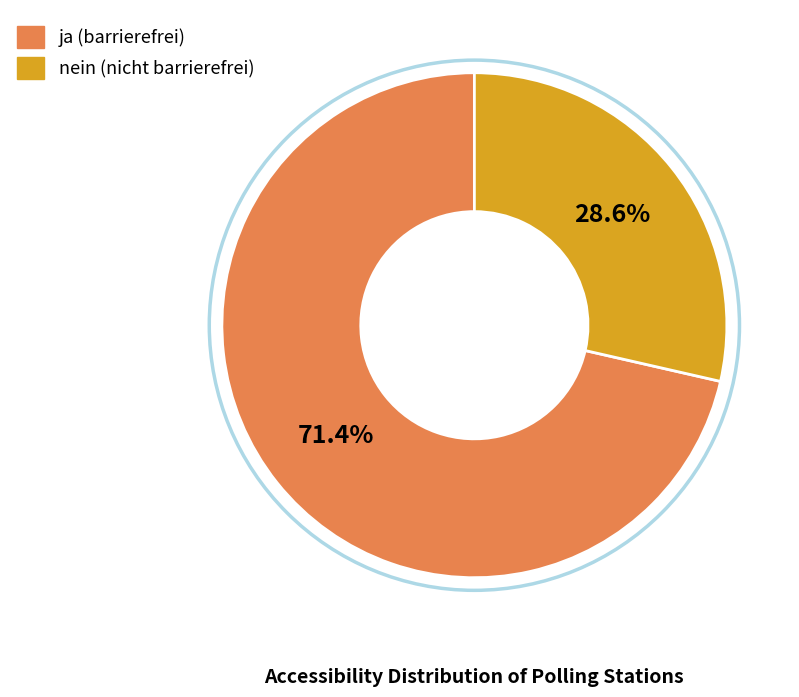

Rank the categories by value from lowest to highest.

nein, ja